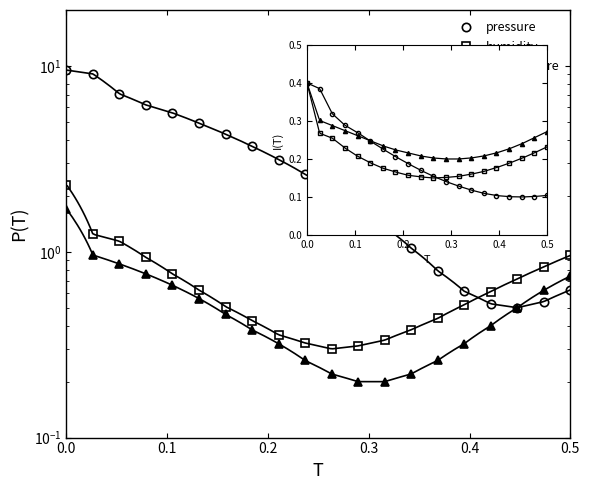

List the series in order of their peak value, highest first.

pressure, humidity, temperature